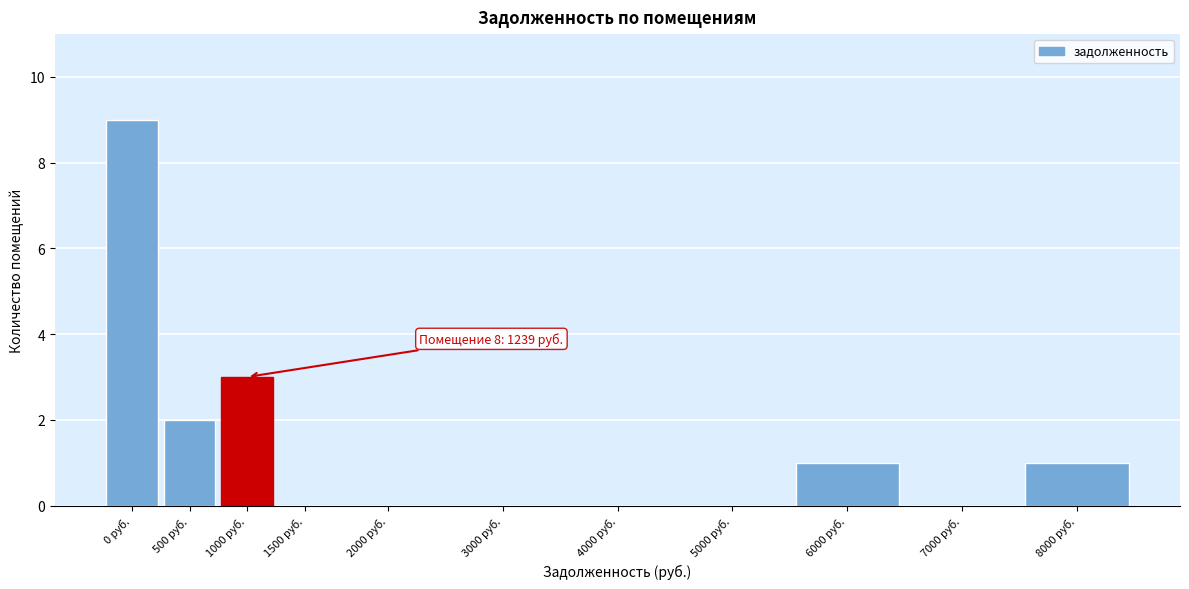

Reading left to right, transcribe all the data shown in this chart.

0 руб.=9	500 руб.=2	1000 руб.=3	1500 руб.=0	2000 руб.=0	3000 руб.=0	4000 руб.=0	5000 руб.=0	6000 руб.=1	7000 руб.=0	8000 руб.=1